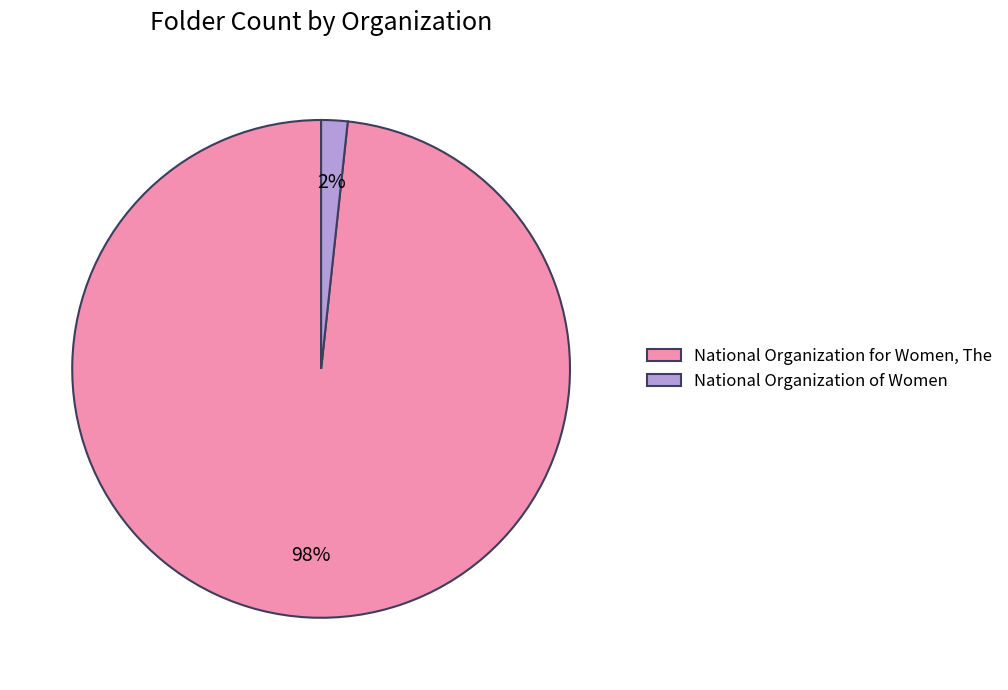

Which slice represents more than half of the pie?

National Organization for Women, The